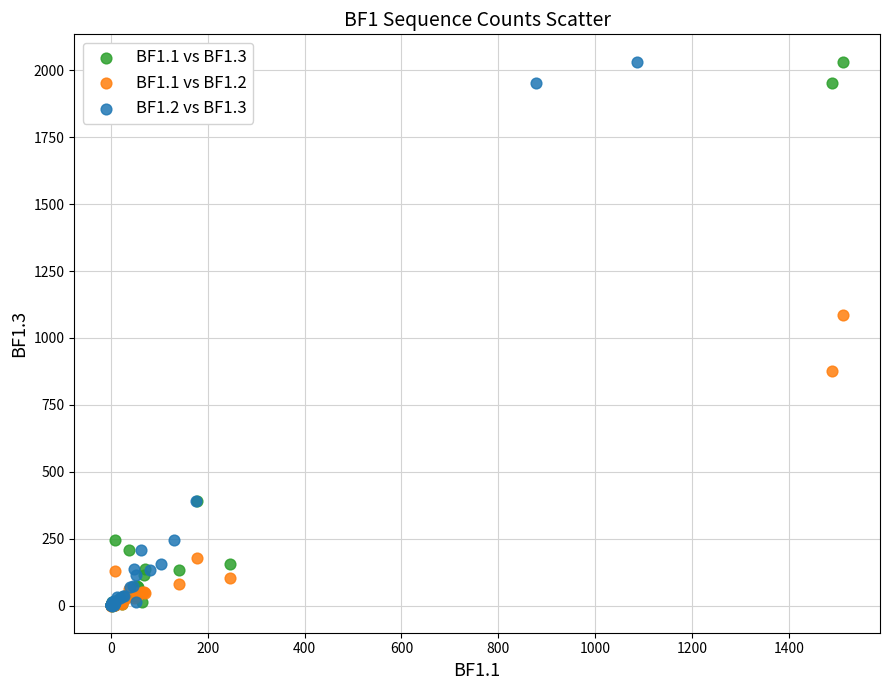

What are all the series names shown in the legend?

BF1.1 vs BF1.3, BF1.1 vs BF1.2, BF1.2 vs BF1.3